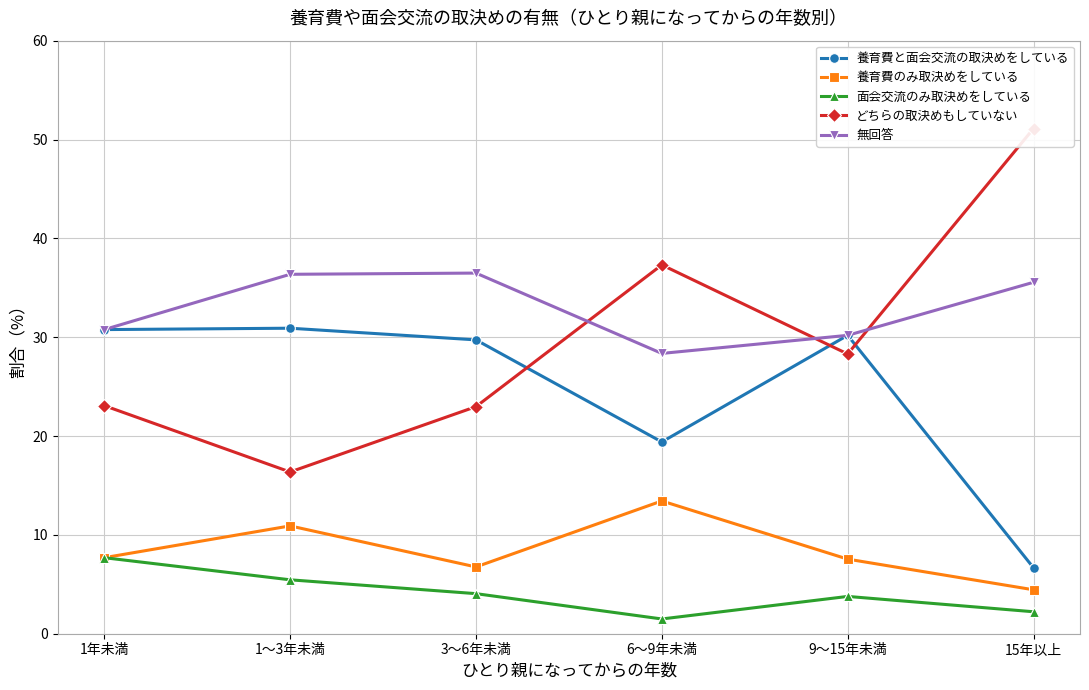

Which series has the largest total across all categories?

無回答